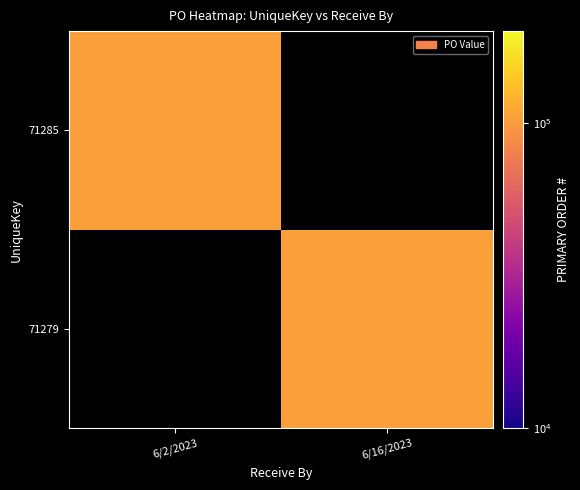

True or false: 71279 has a value of 162166.8 at 6/16/2023.

False